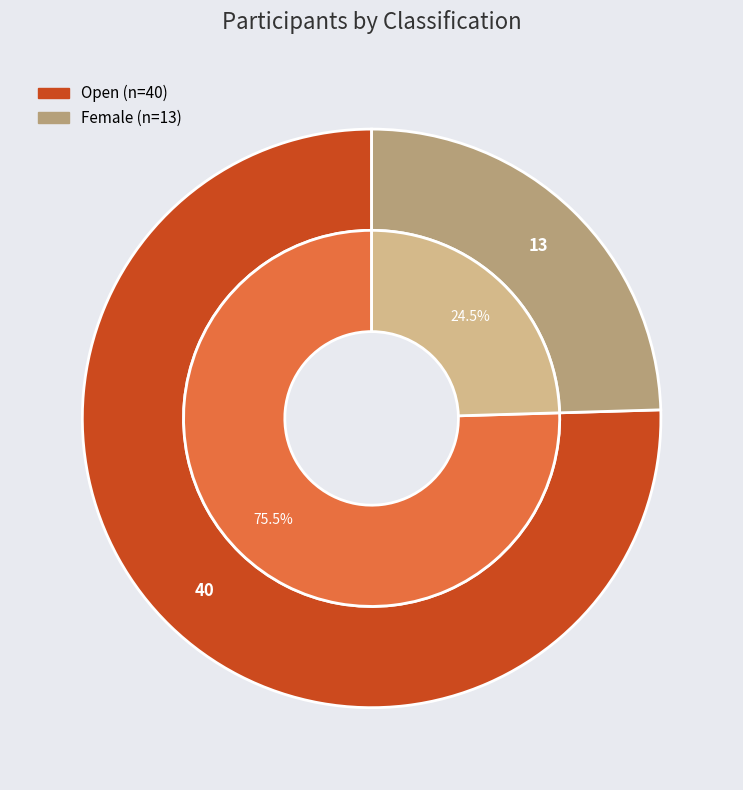

What portion of the pie excludes Open?

24.5%